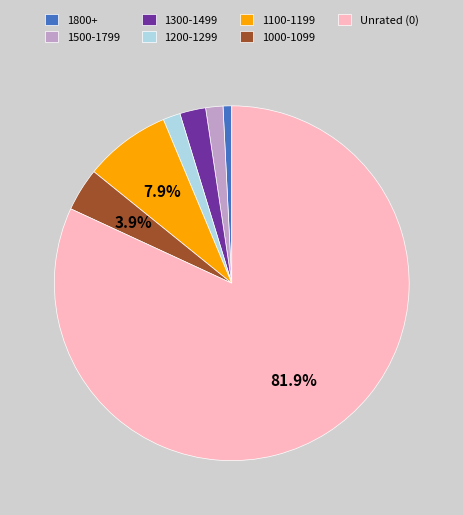

What is the ratio of the value at 1300-1499 to the value at 1200-1299?

1.5